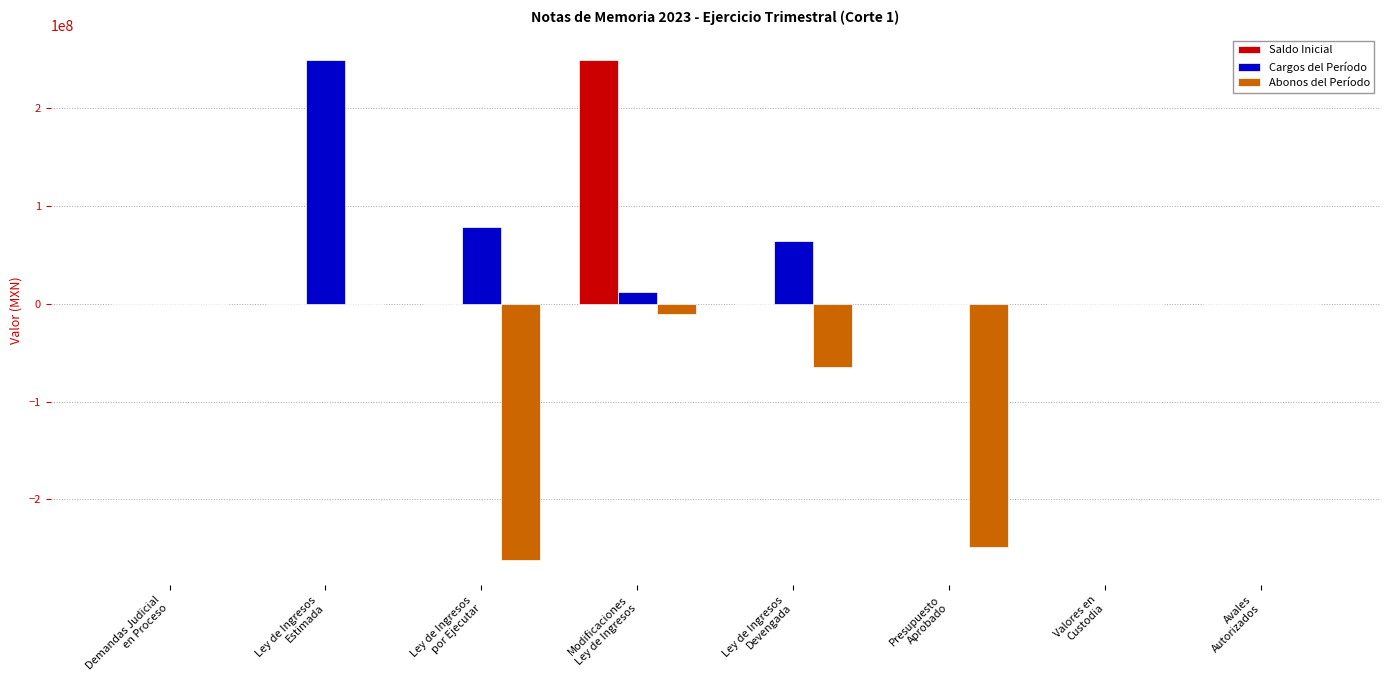

What is the difference between the Abonos del Período values at Modificaciones
Ley de Ingresos and Ley de Ingresos
Estimada?

10239988.4